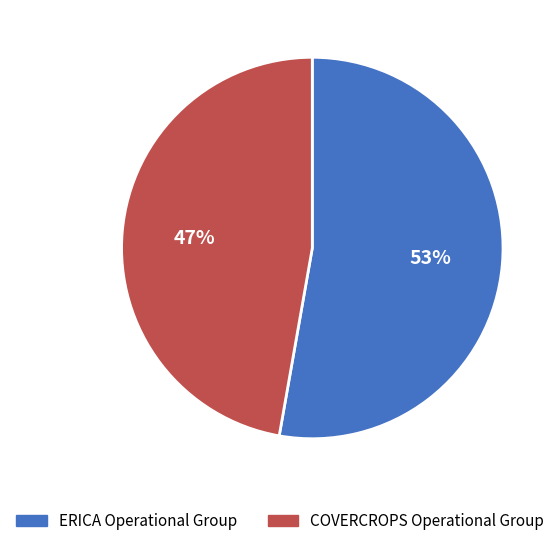

What is the majority slice?

ERICA Operational Group